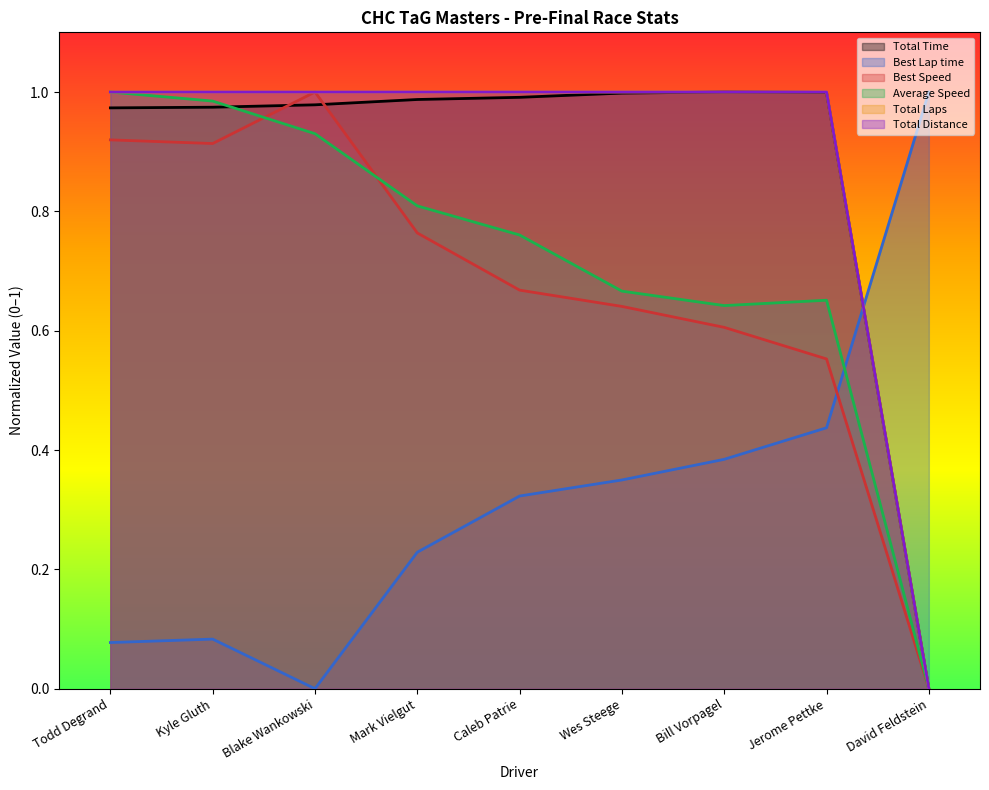

How many values in the Total Time series exceed 0?

8